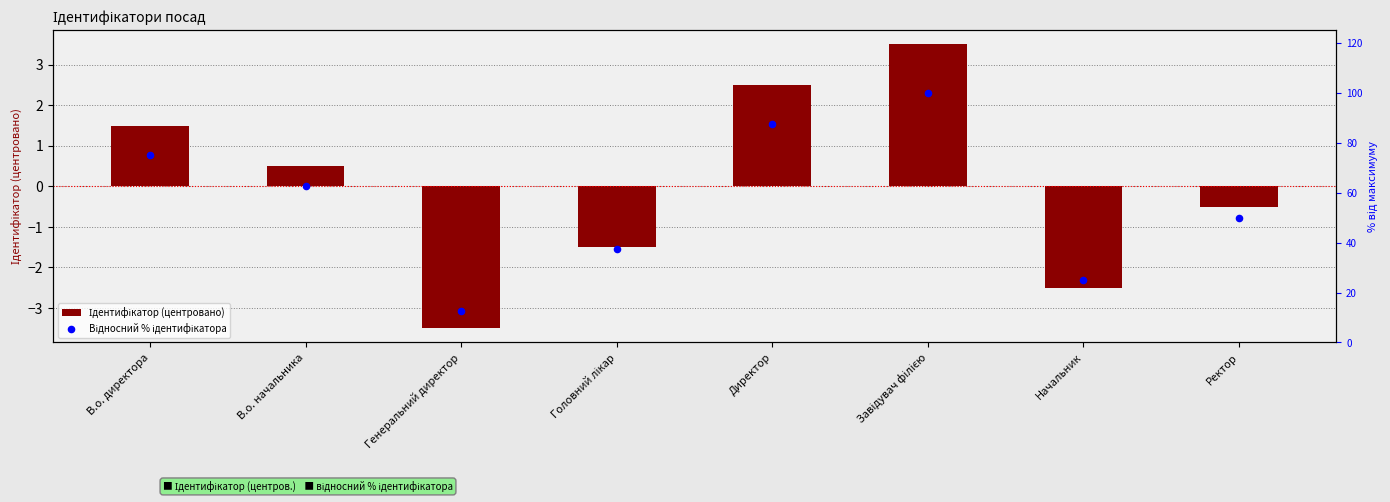

Is the value of Відносний % ідентифікатора at Завідувач філією greater than the value of Ідентифікатор (центровано) at Начальник?

Yes